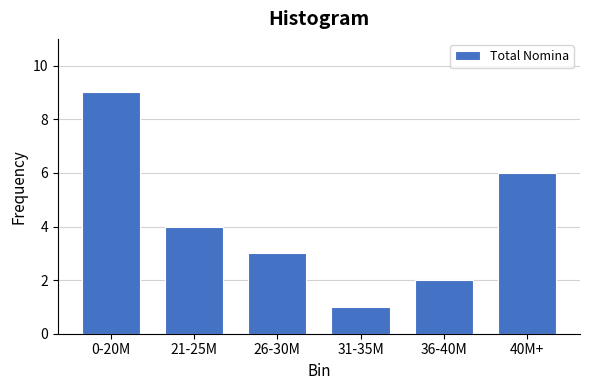

Reading right to left, transcribe all the data shown in this chart.

40M+=6	36-40M=2	31-35M=1	26-30M=3	21-25M=4	0-20M=9